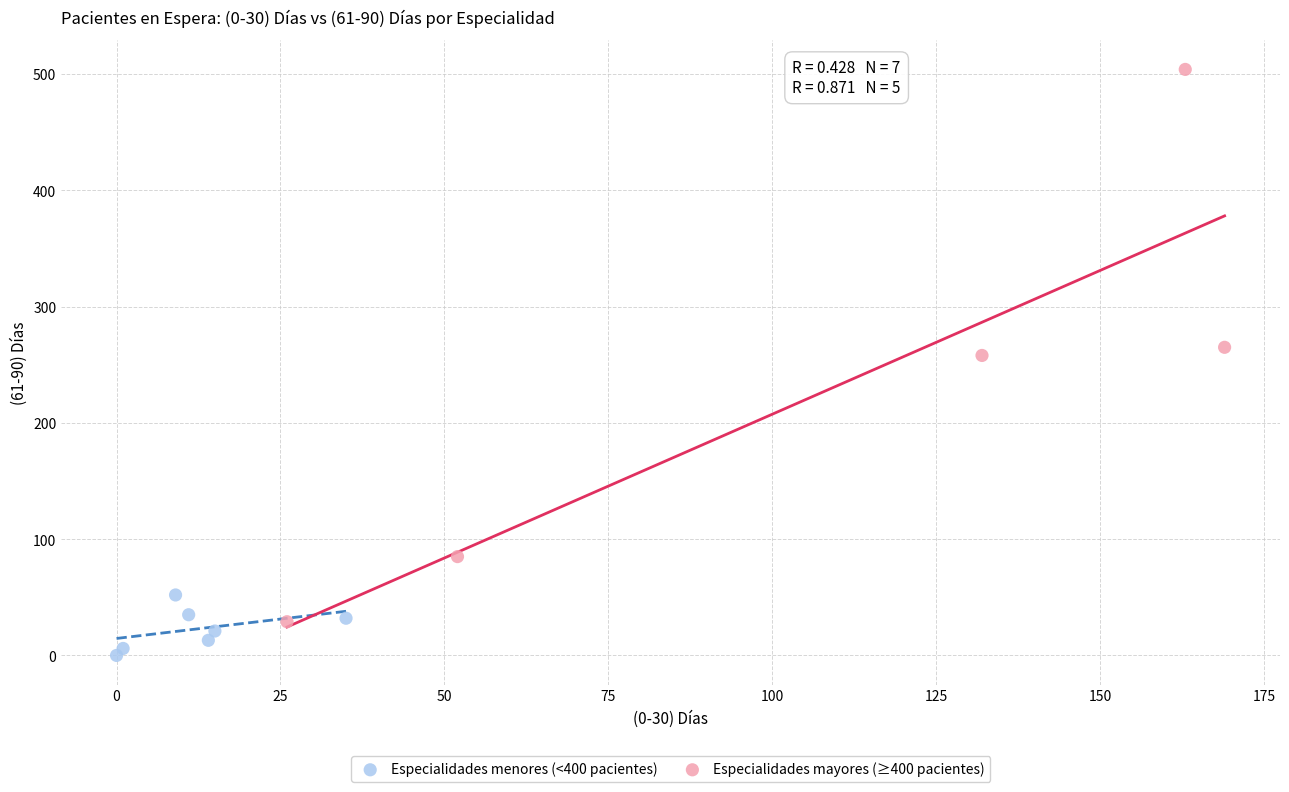

Which series contains the highest Y value?

Especialidades mayores (≥400 pacientes)